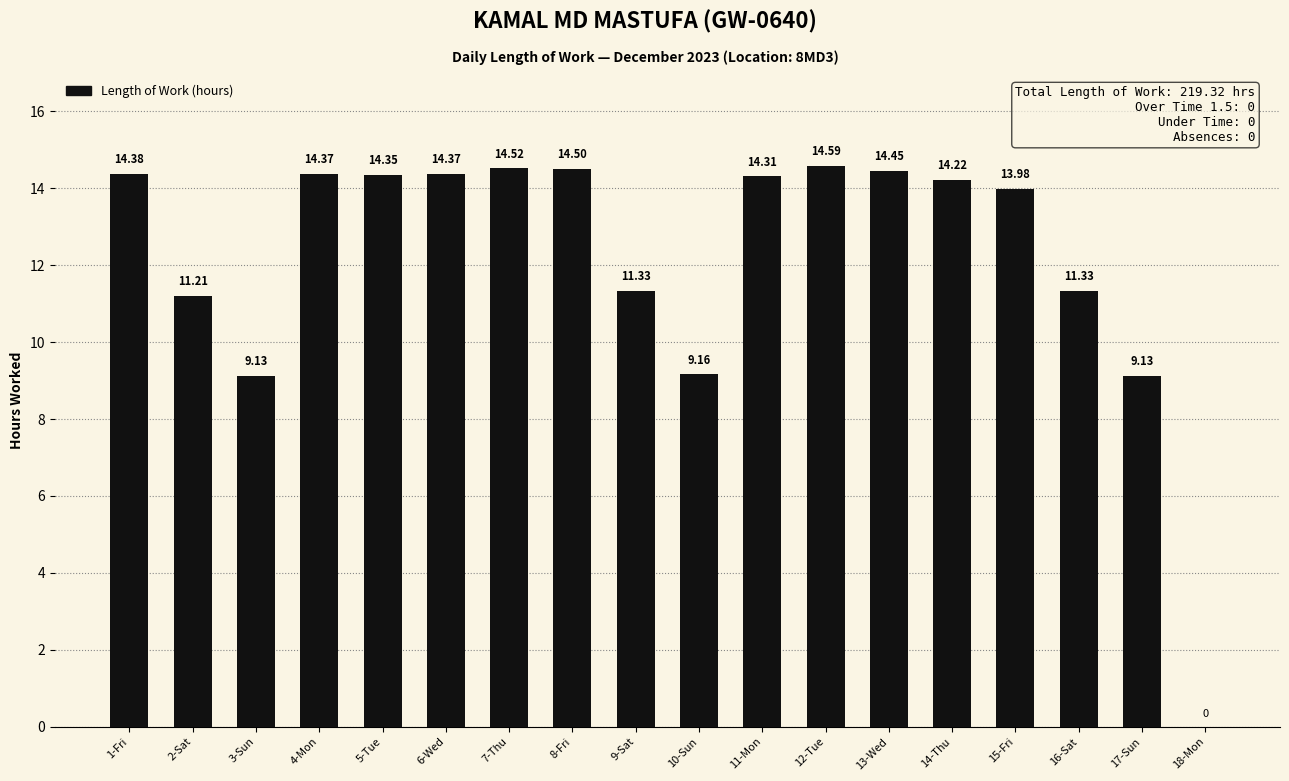

The chart shows a value of 9.2 at 10-Sun. True or false?

True